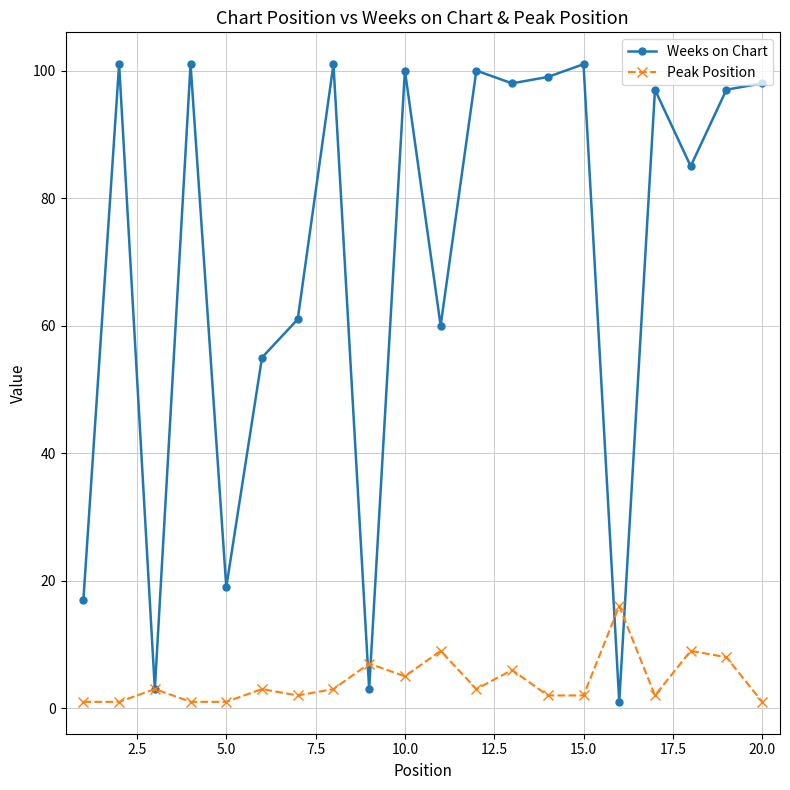

List the series in order of their peak value, highest first.

Weeks on Chart, Peak Position